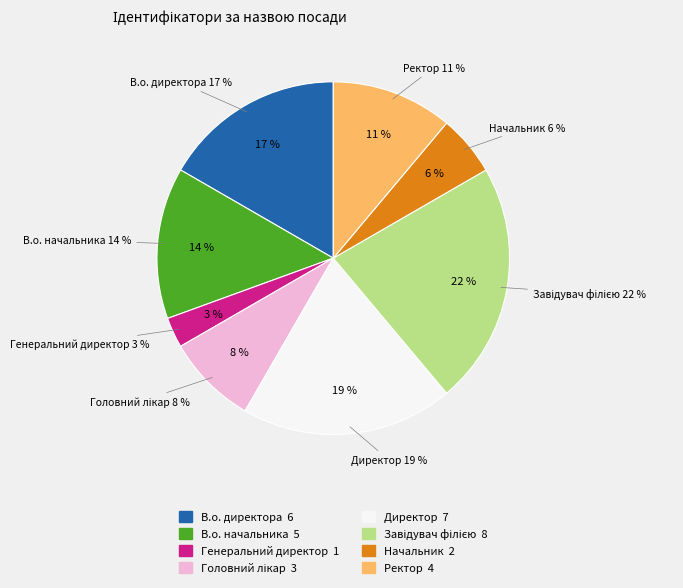

To the nearest percent, what percentage of the pie is В.о. директора?

17%